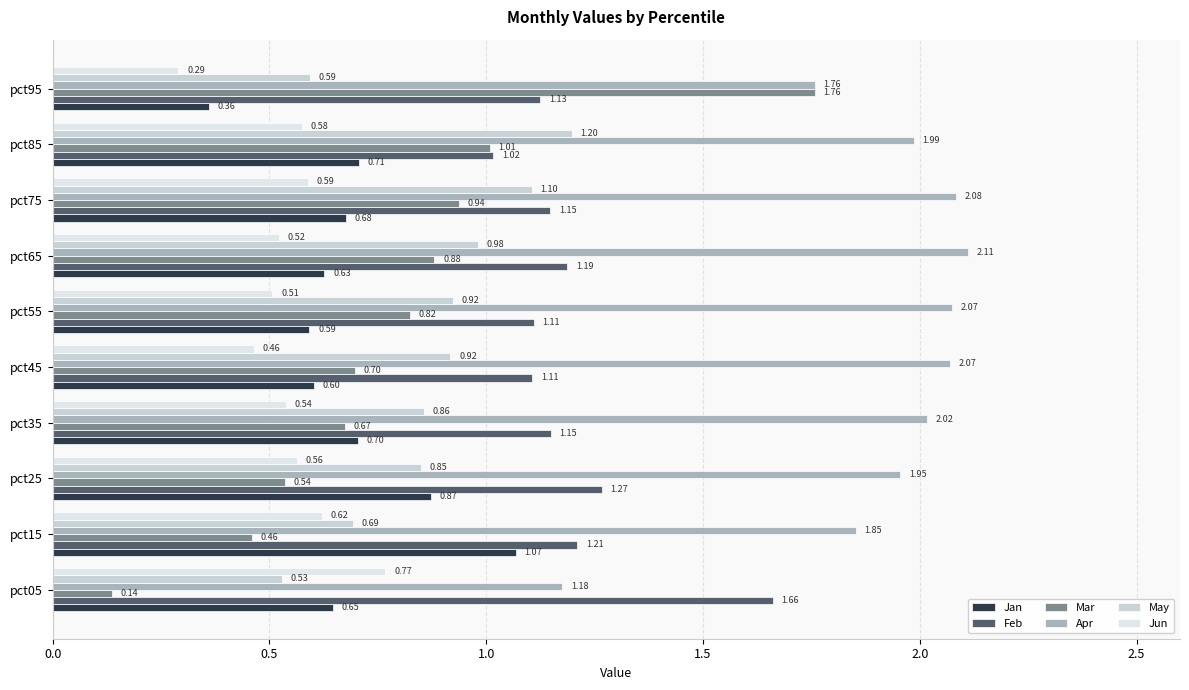

At how many categories does at least one series exceed 1?

10